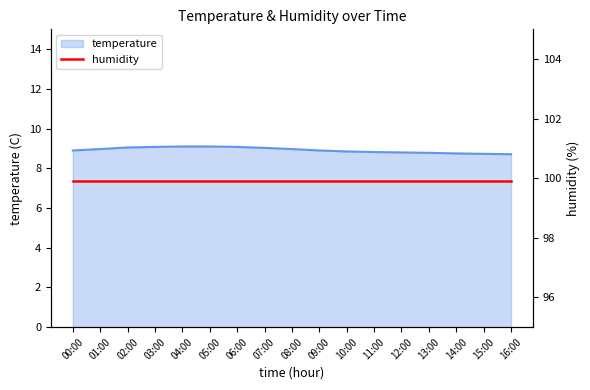

What is the difference between the maximum and minimum values?

0.4